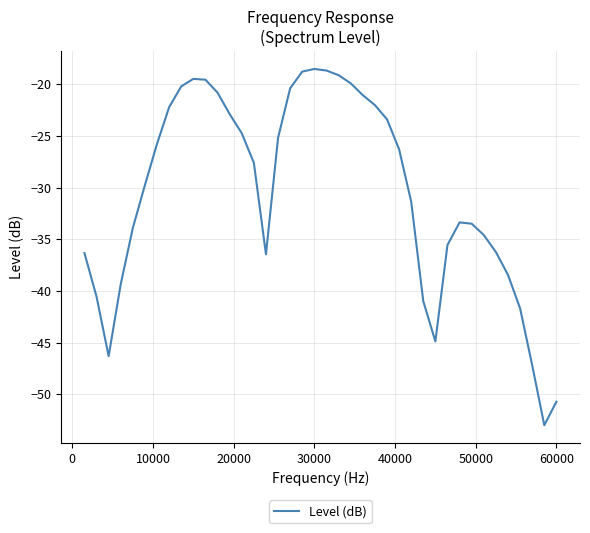

What is the minimum value shown in the chart?

-53.0